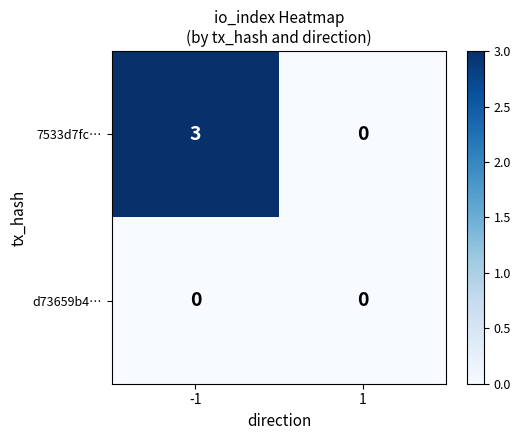

Rank the series by their maximum value, from lowest to highest.

d73659b4…, 7533d7fc…